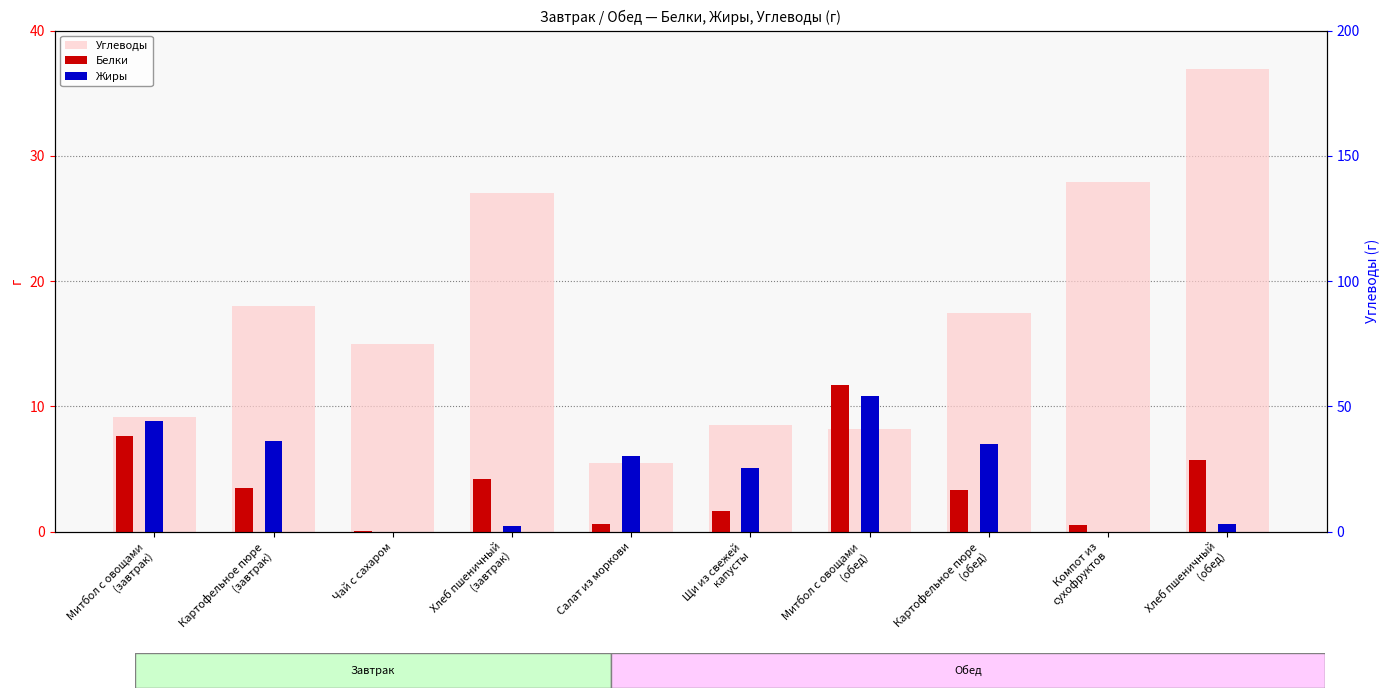

Rank the categories by Углеводы value from lowest to highest.

Салат из моркови, Митбол с овощами
(обед), Щи из свежей
капусты, Митбол с овощами
(завтрак), Чай с сахаром, Картофельное пюре
(обед), Картофельное пюре
(завтрак), Хлеб пшеничный
(завтрак), Компот из
сухофруктов, Хлеб пшеничный
(обед)